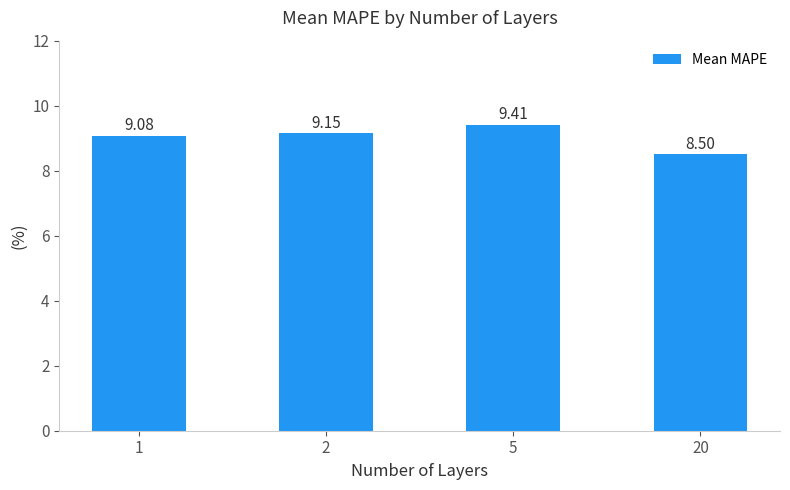

Does the chart contain any negative values?

No